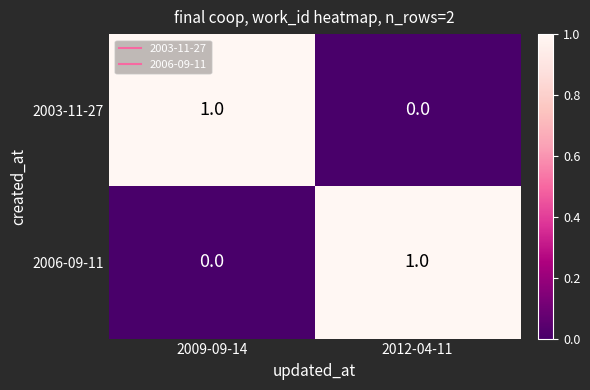

Which category has the lowest value in the 2003-11-27 series?

2012-04-11